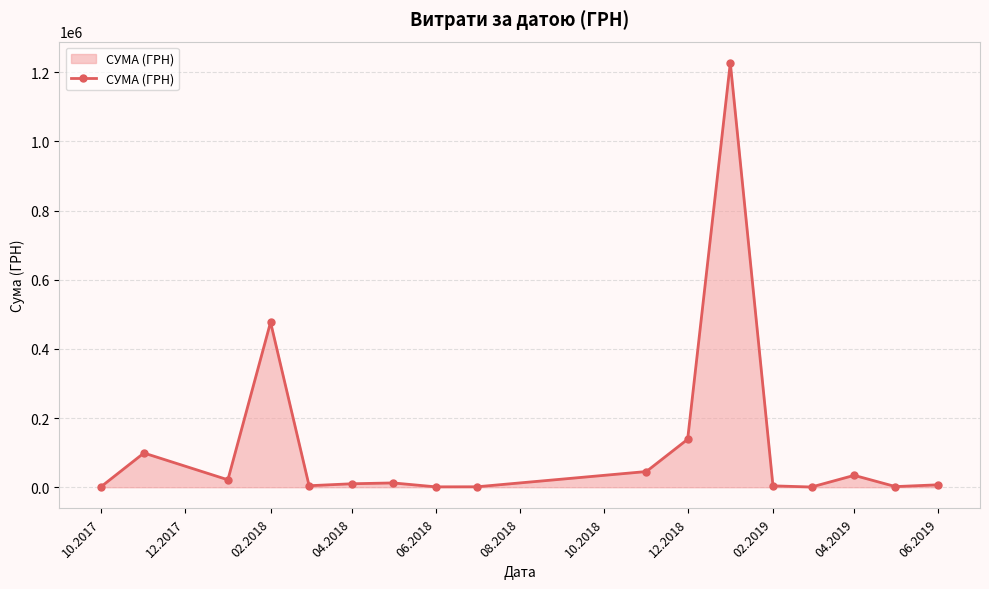

True or false: there are more than 0 points higher than both neighbors.

True